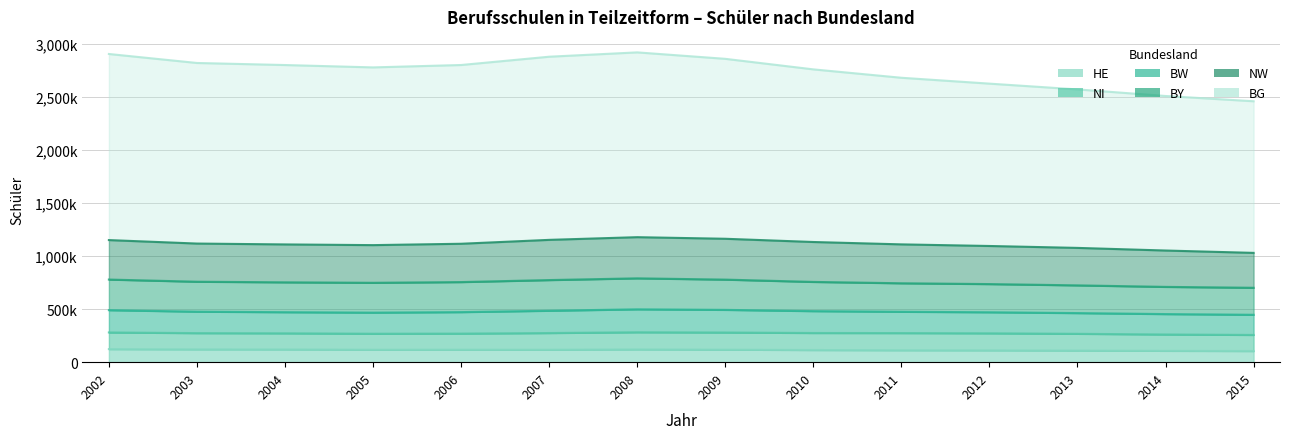

The value of BY at 2002 is 4301221. True or false?

False